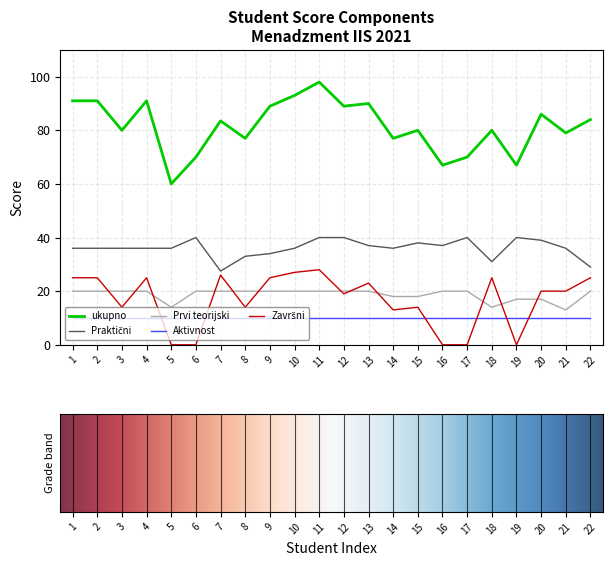

True or false: ukupno has a value of 93.4 at 16.

False